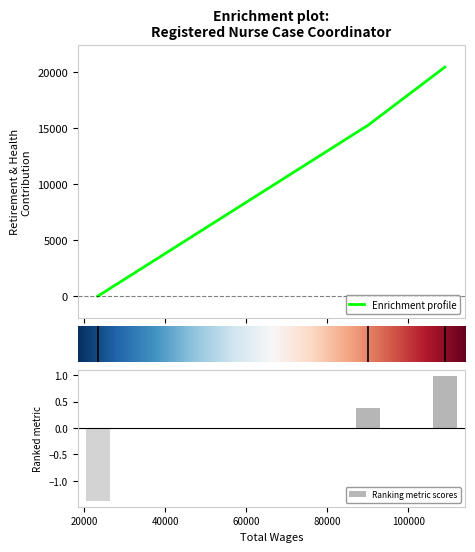

Between 23409.0 and 109000.0, which is larger?

109000.0